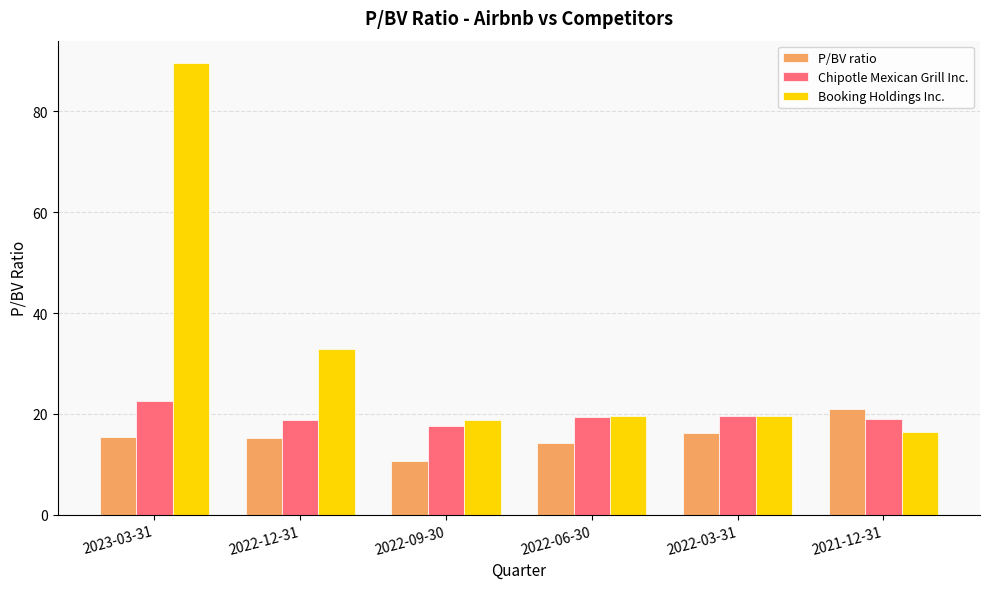

What is the highest value of the P/BV ratio series?

20.9